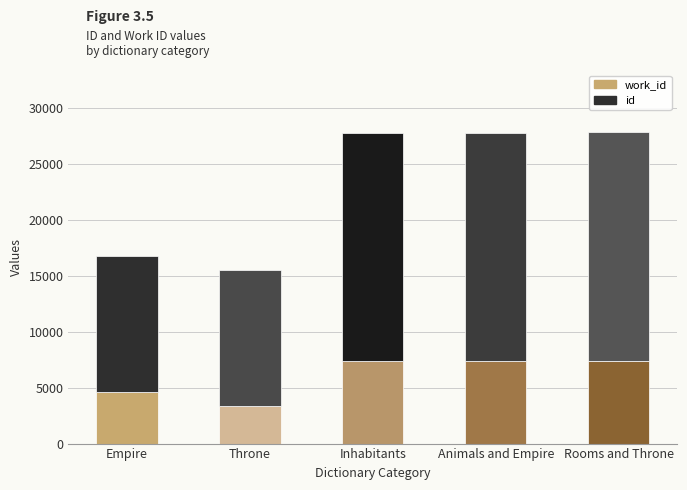

What is the total value across all series at Animals and Empire?

27793